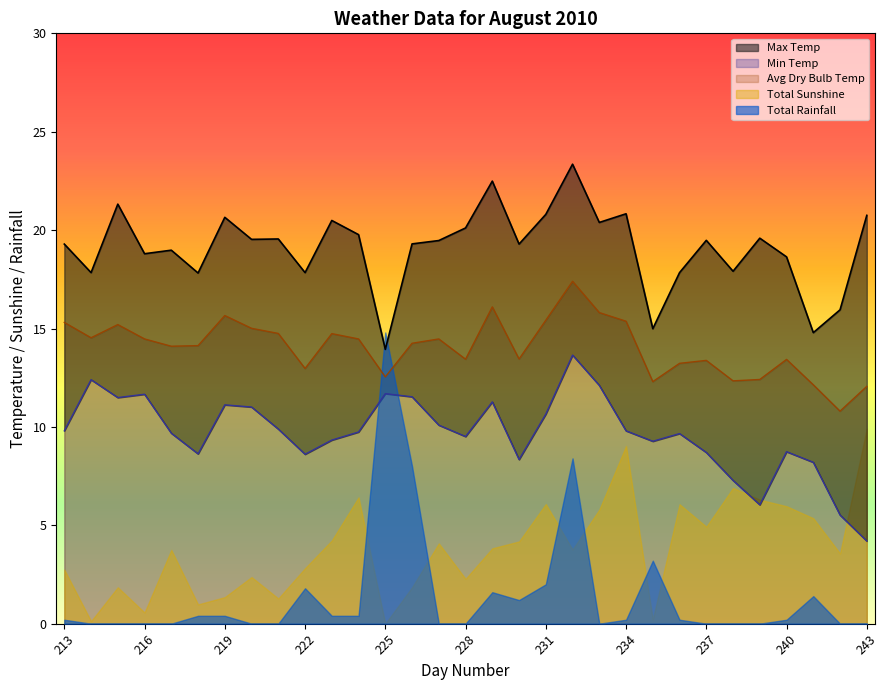

True or false: Avg Dry Bulb Temp has a value of 6.2 at 216.

False